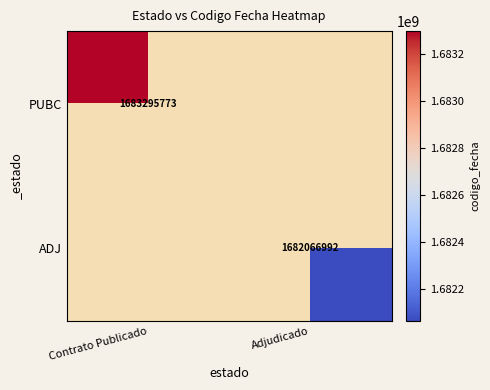

The ADJ series shows 1682066992 at Adjudicado. True or false?

True